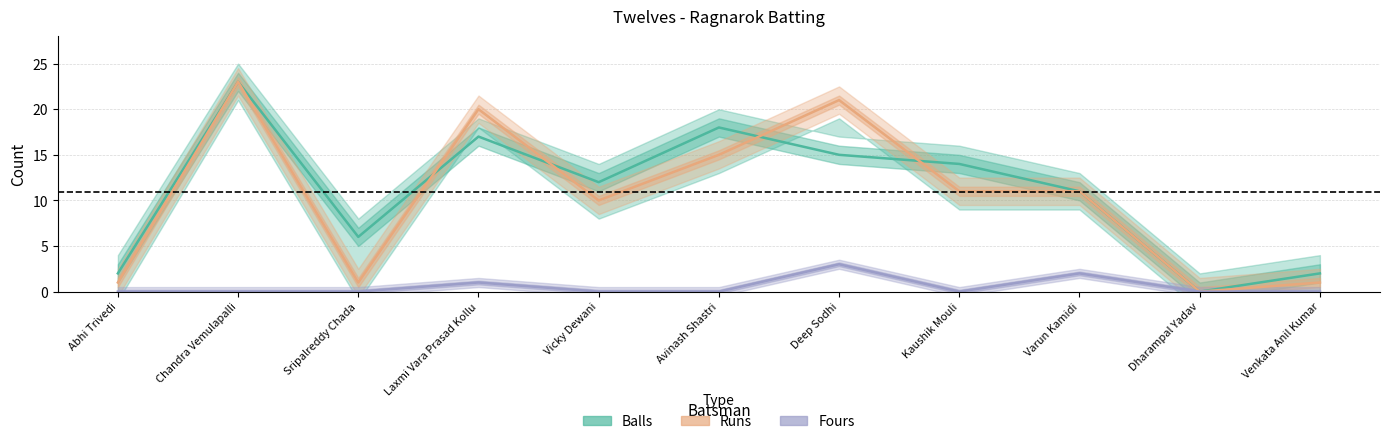

Reading right to left, what are all the values shown in this chart?

Balls: 2	0	11	14	15	18	12	17	6	23	2
Runs: 1	0	11	11	21	15	10	20	1	23	1
Fours: 0	0	2	0	3	0	0	1	0	0	0